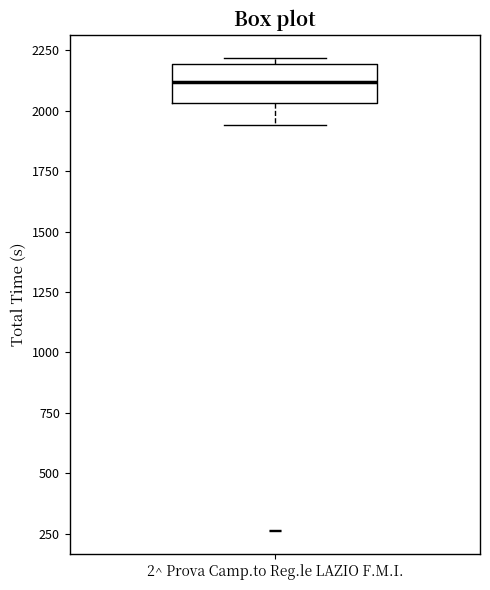

Read this box plot against the y-axis: the position of the median line, the range covered by the box, and the ends of both whiskers. The values are not printed on the chart, so give them approximately, as read against the axis.

median 2100, box 2050 to 2200, whiskers 1950 to 2200 (just above the box's upper edge)